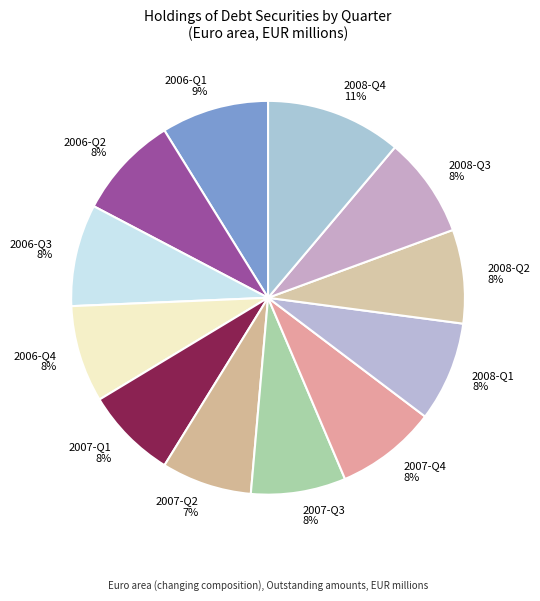

To the nearest percent, what is the average slice percentage?

8%